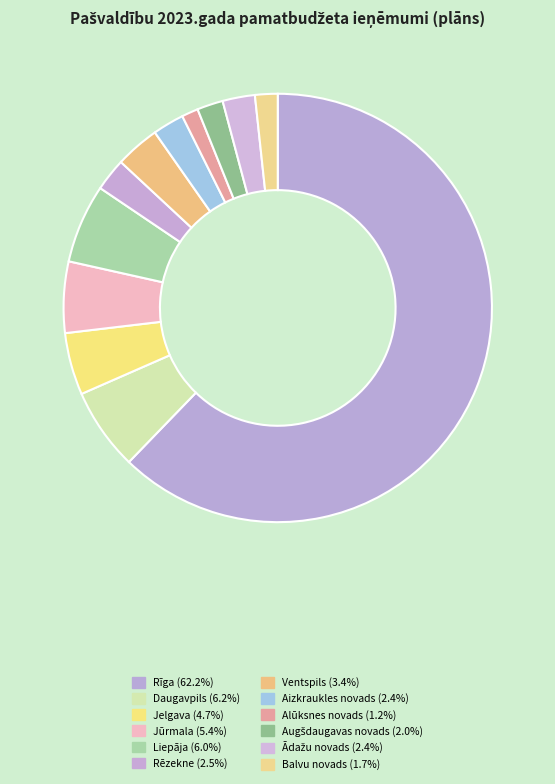

How many slices are in this pie chart?

12